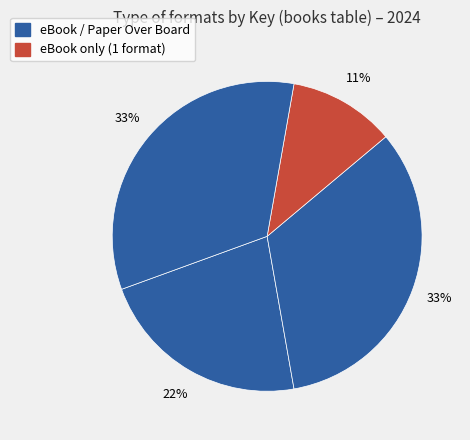

Count the number of slices in the pie.

4